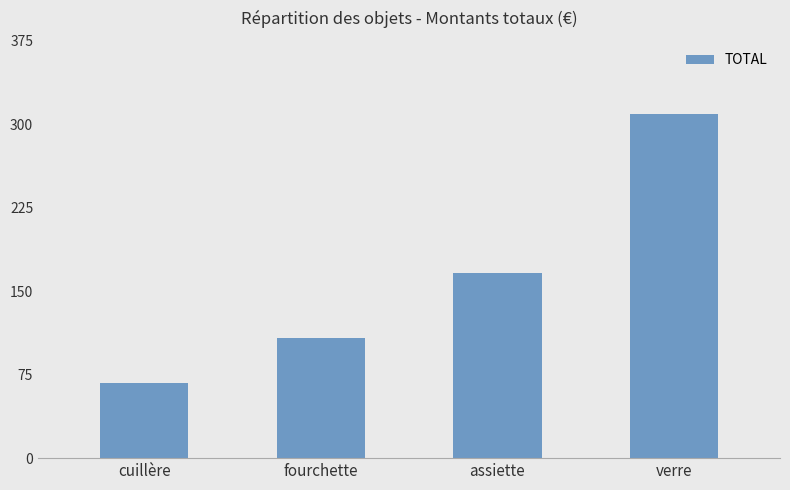

Reading left to right, what are all the values shown in this chart?

cuillère=67.5	fourchette=108.0	assiette=166.5	verre=309.0